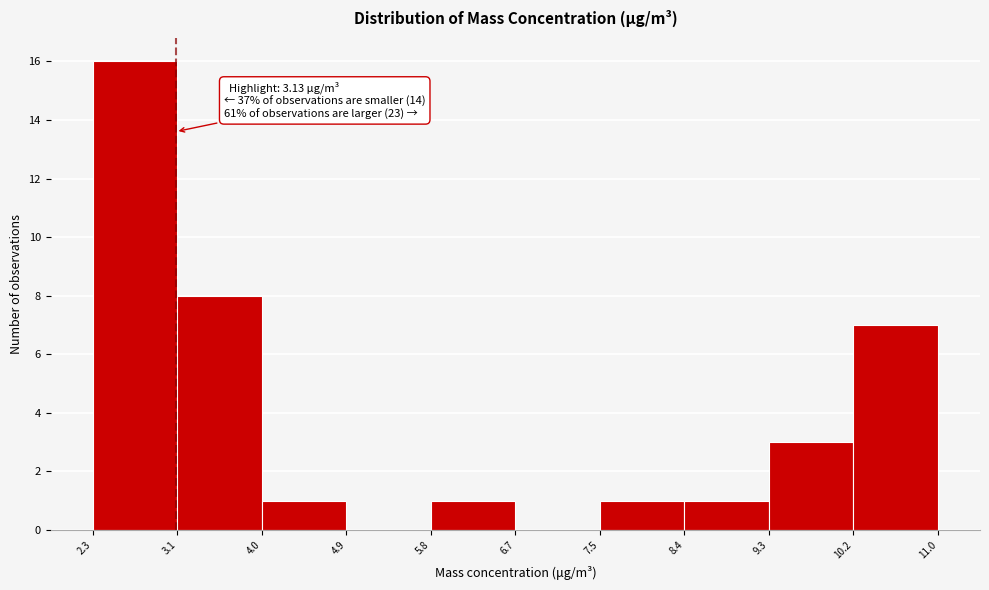

Which range on the x-axis has the tallest bar?

2.3 to 3.1